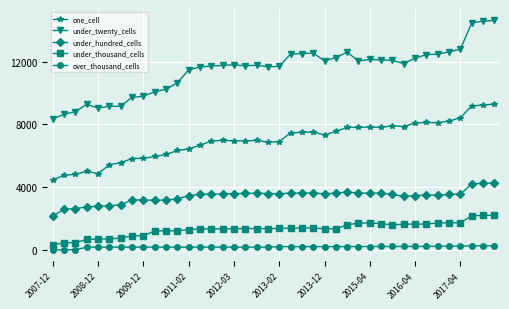

What is the difference between the maximum and minimum values in the one_cell series?

4820